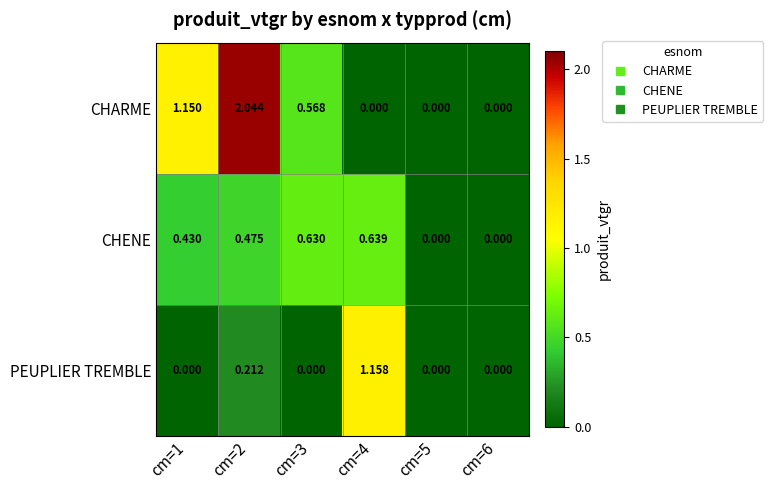

Rank the series at cm=4 from highest to lowest value.

PEUPLIER TREMBLE, CHENE, CHARME